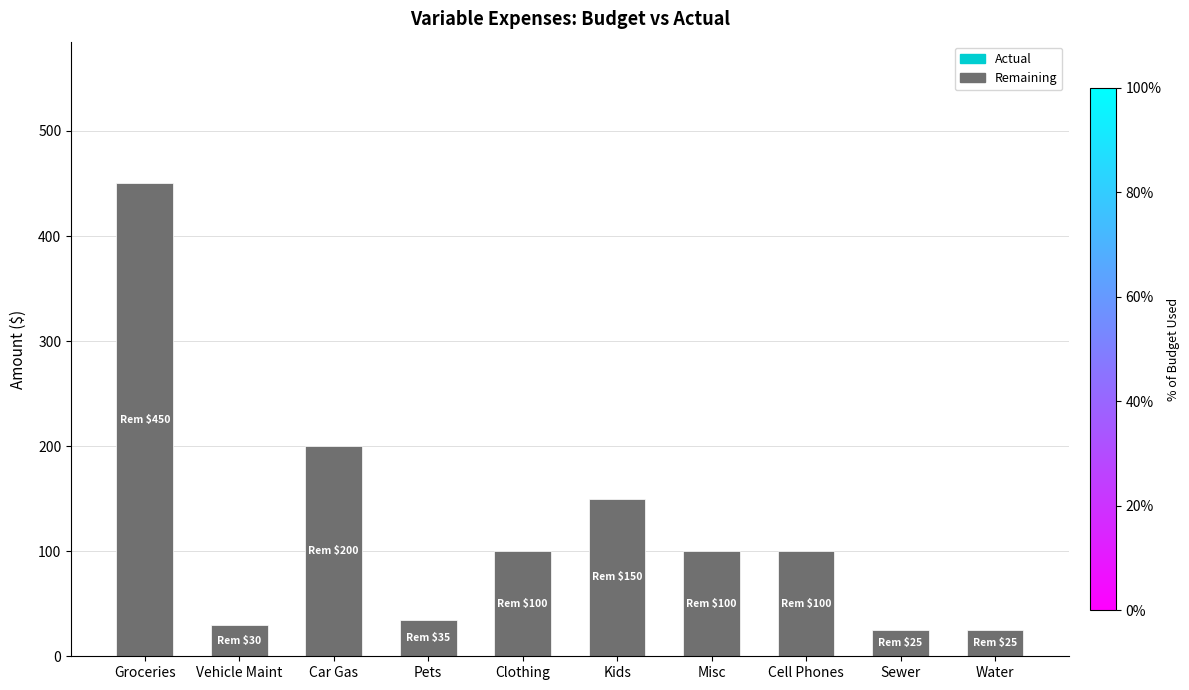

Is it true that the value at Cell Phones is 132?

False